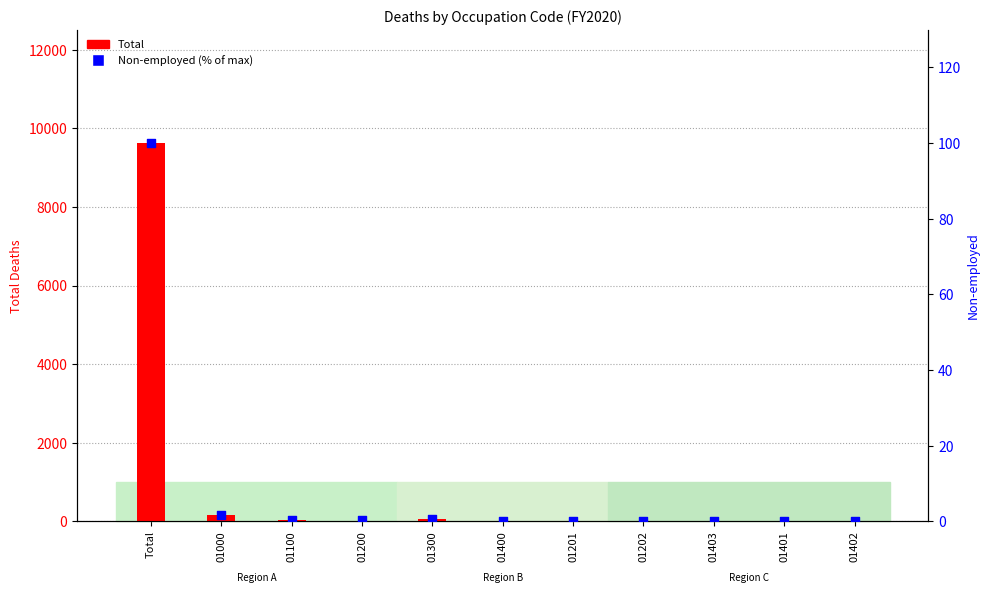

At which category is the sum across all series the highest?

Total